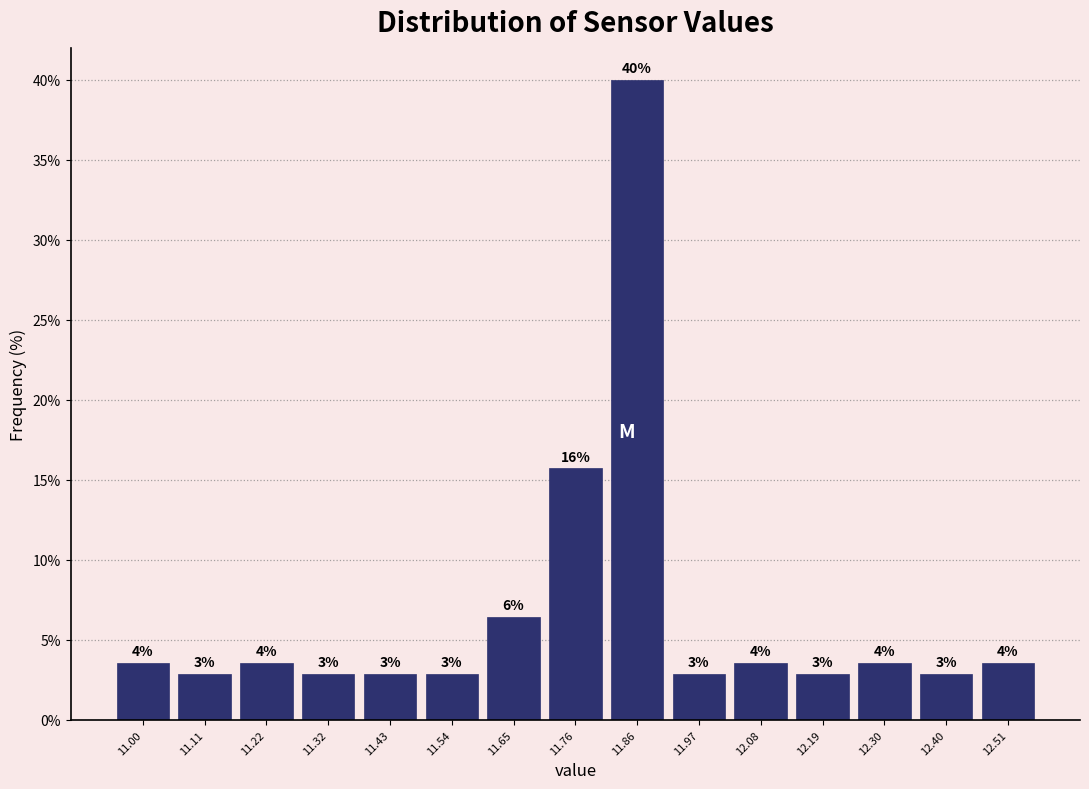

Does the chart contain any negative values?

No